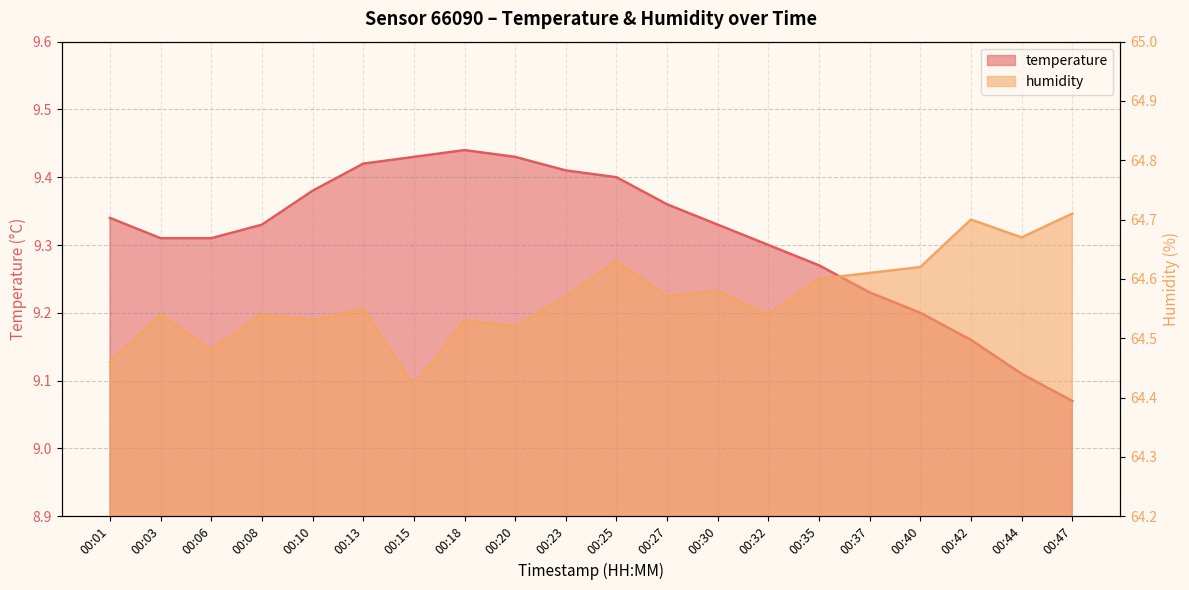

The value of humidity at 00:32 is 64.5. True or false?

True